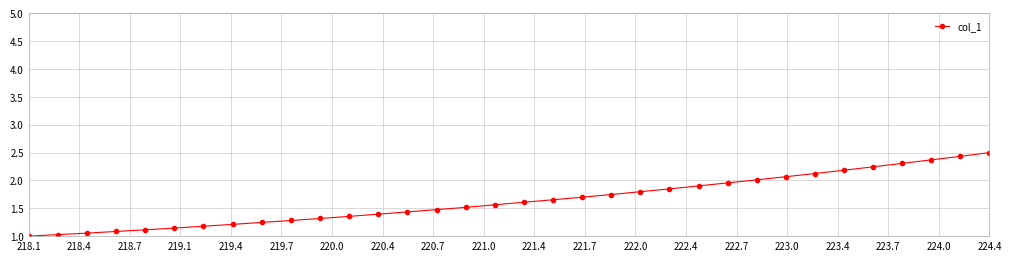

What is the minimum value shown in the chart?

1.0